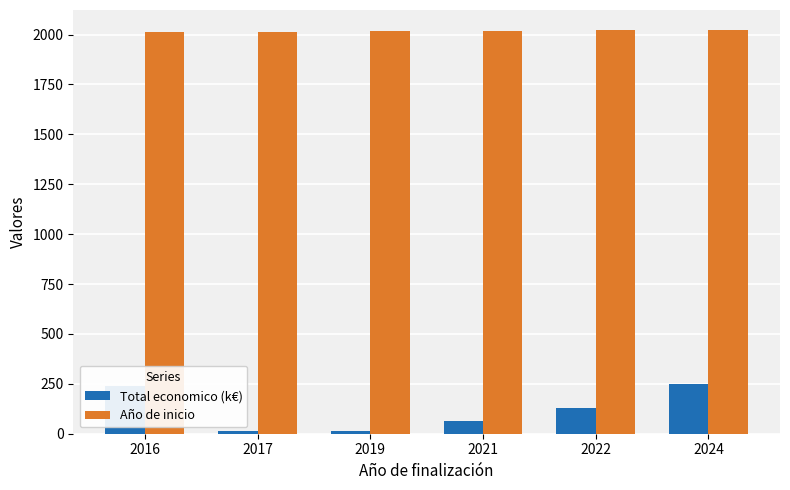

How many groups of bars are there?

6